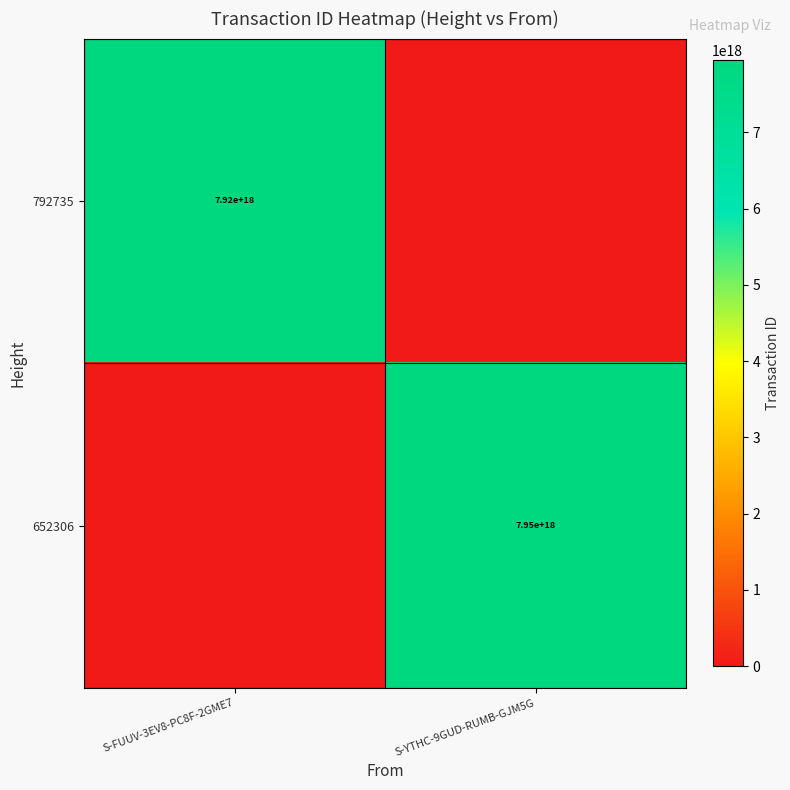

Between S-FUUV-3EV8-PC8F-2GME7 and S-YTHC-9GUD-RUMB-GJM5G, which is larger?

S-FUUV-3EV8-PC8F-2GME7